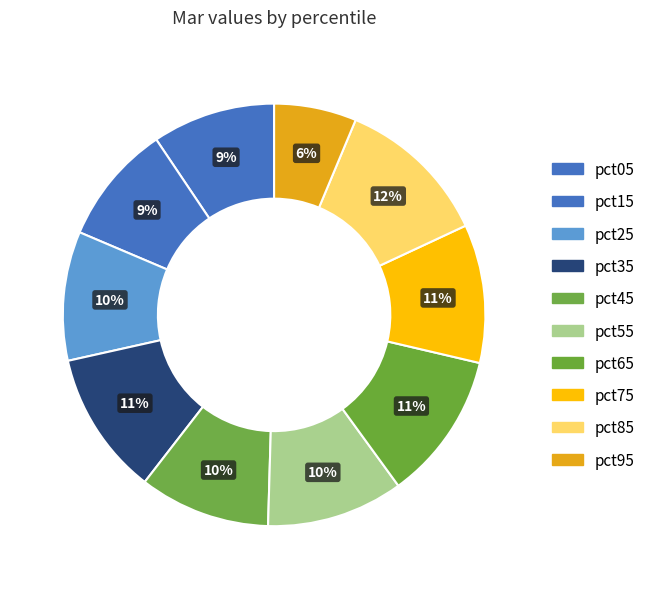

Is it true that pct45 is 10% of the pie?

True